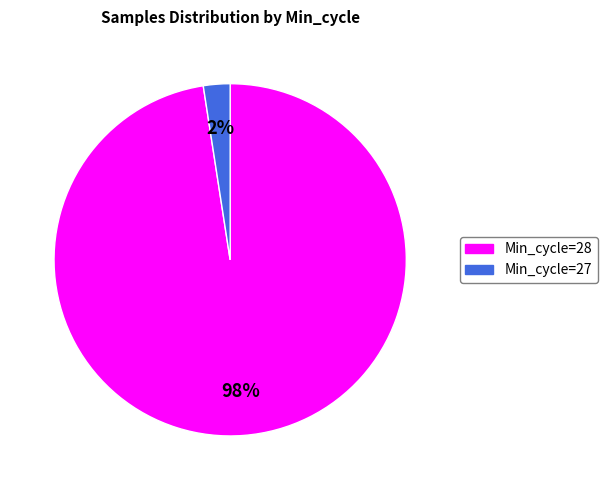

Is there a majority slice in this chart?

Yes